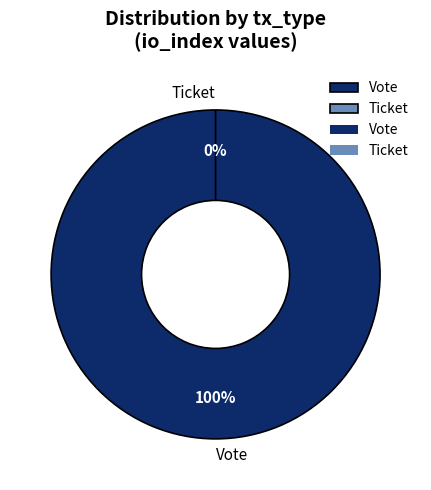

Rank the categories by value from lowest to highest.

Ticket, Vote